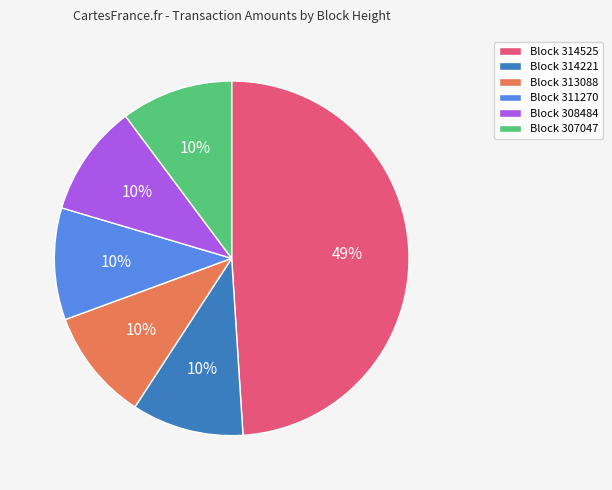

Is there any slice that represents more than half of the pie?

No